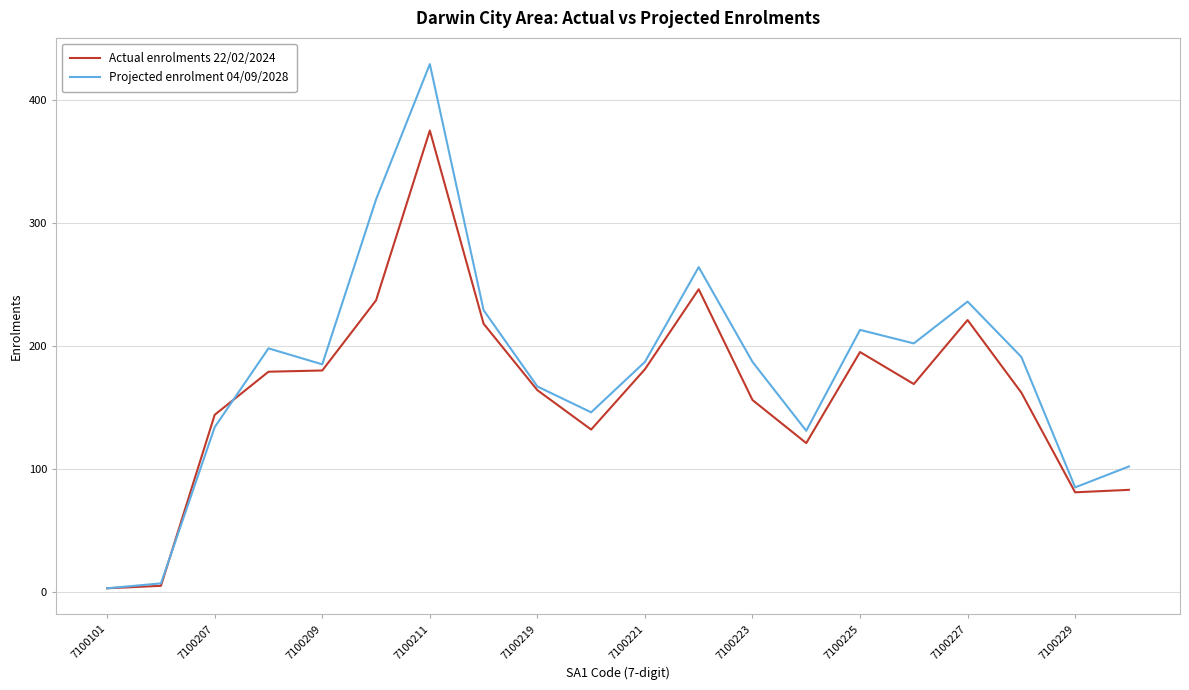

Which series has the widest spread of values?

Projected enrolment 04/09/2028